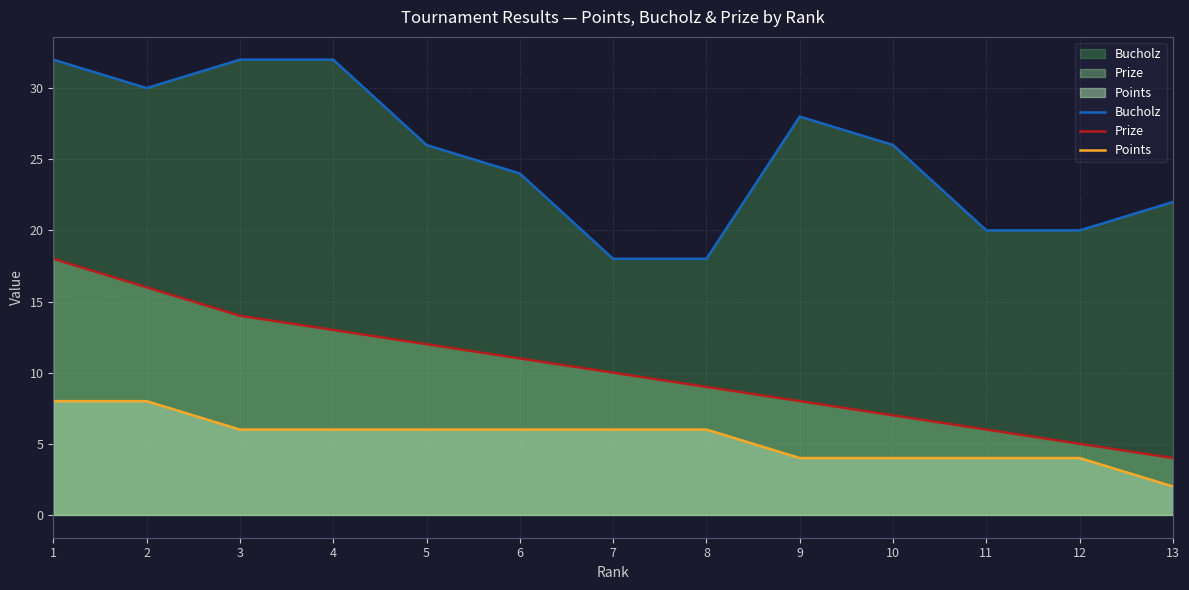

List the series in order of their overall mean, lowest first.

Points, Prize, Bucholz